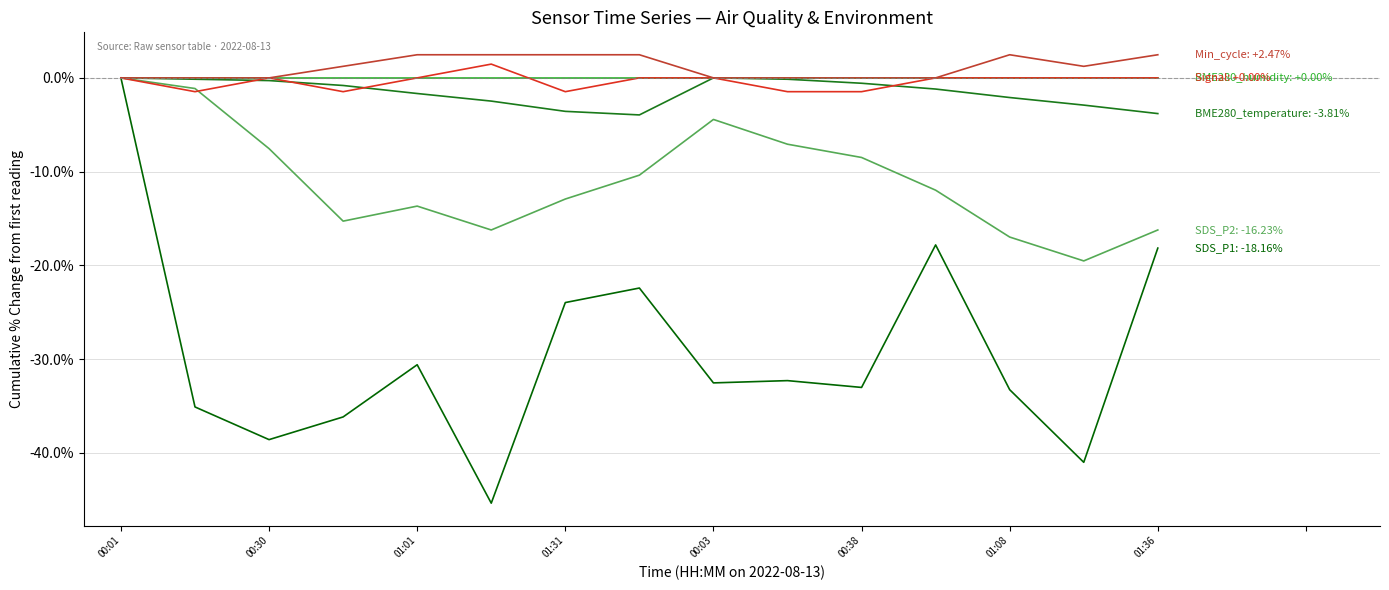

How many lines are shown in the chart?

6